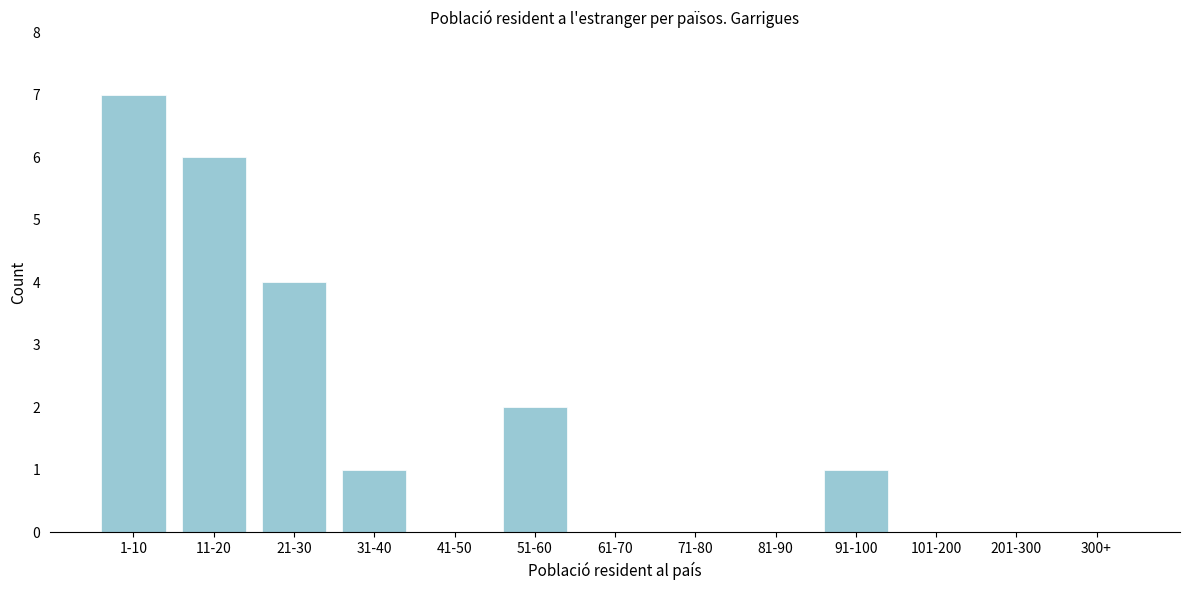

Reading left to right, list all the values displayed in this chart.

1-10=7	11-20=6	21-30=4	31-40=1	41-50=0	51-60=2	61-70=0	71-80=0	81-90=0	91-100=1	101-200=0	201-300=0	300+=0